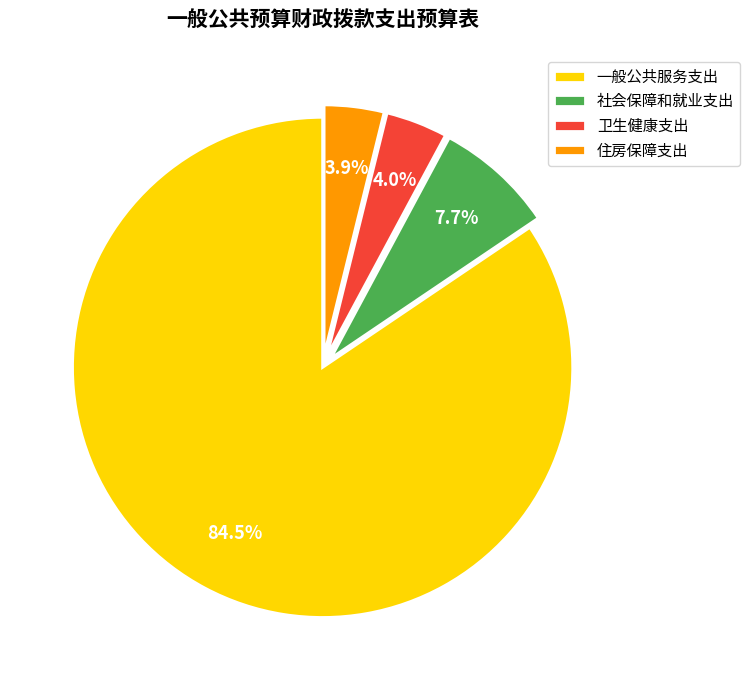

What portion of the pie excludes 住房保障支出?

96.1%